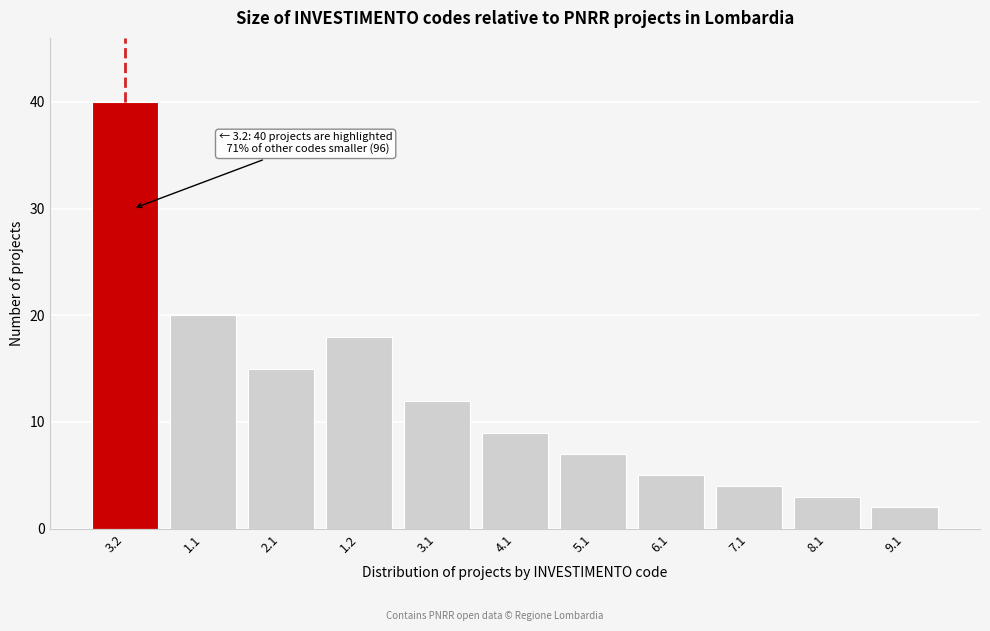

Reading right to left, what are all the values shown in this chart?

2	3	4	5	7	9	12	18	15	20	40